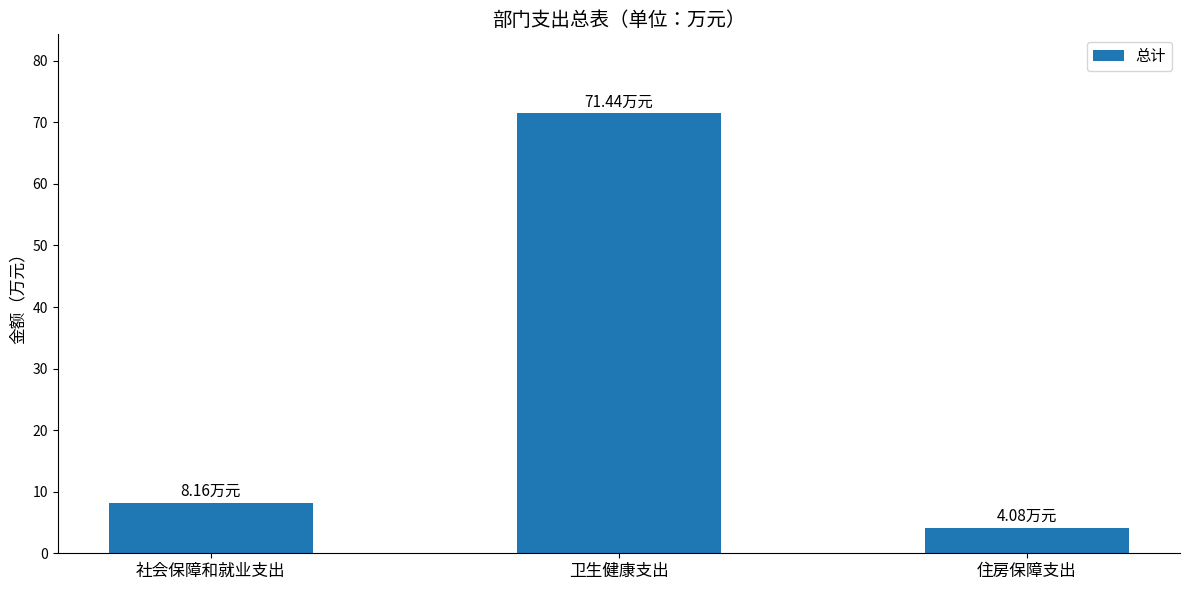

What is the label of the 3rd bar from the left?

住房保障支出